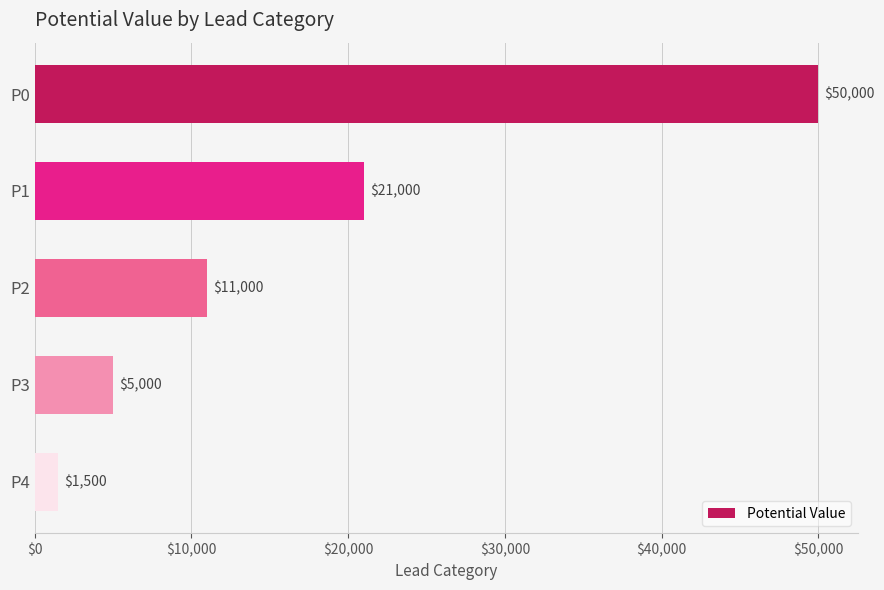

The chart shows a value of 71146 at P0. True or false?

False